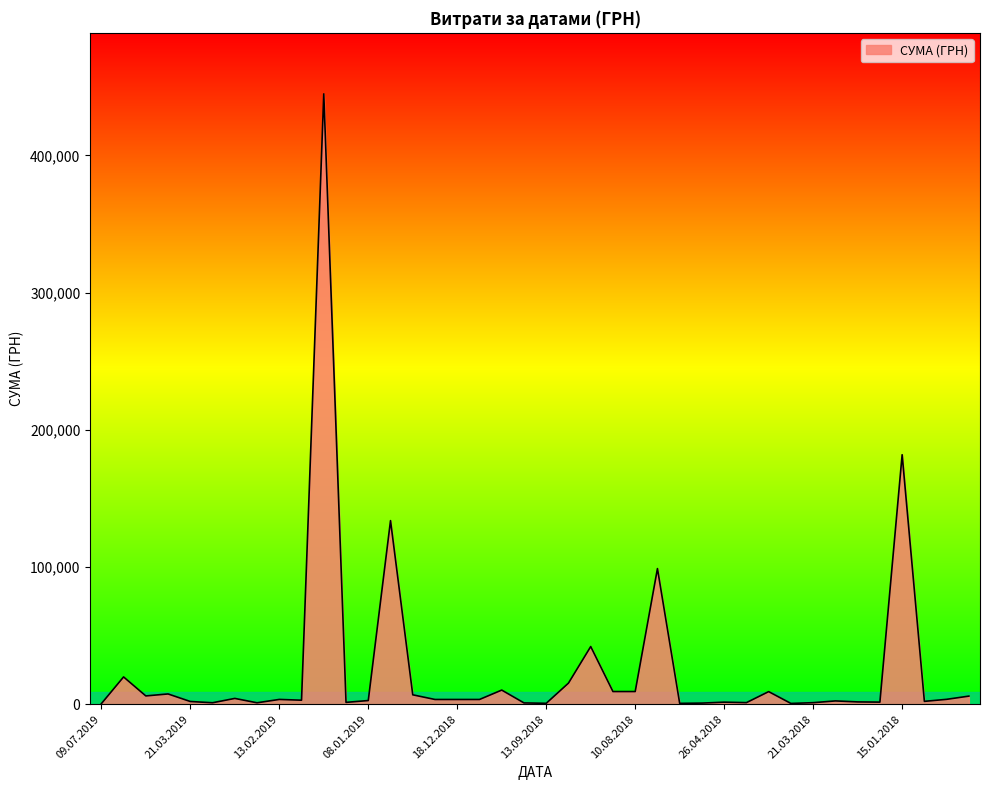

Where is the data nearest to the value 222634?

15.01.2018